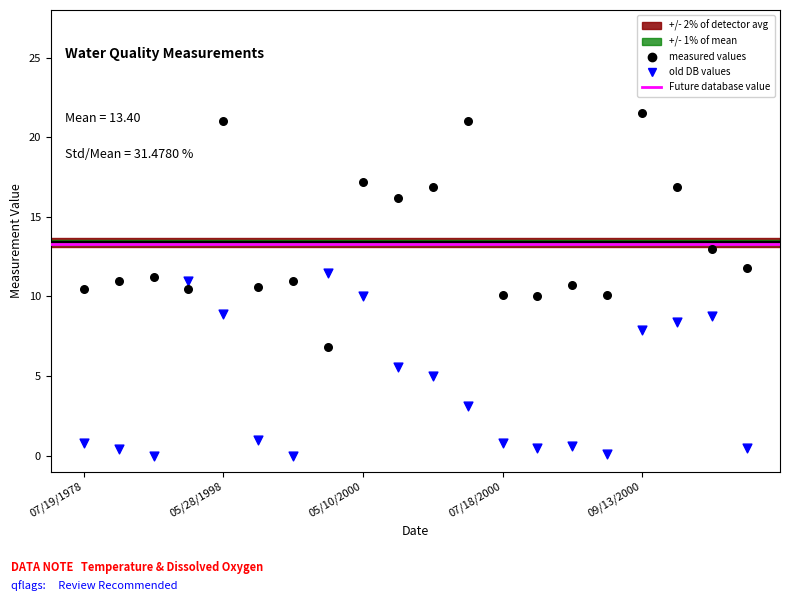

Which series has the largest Y range (max minus min)?

measured values